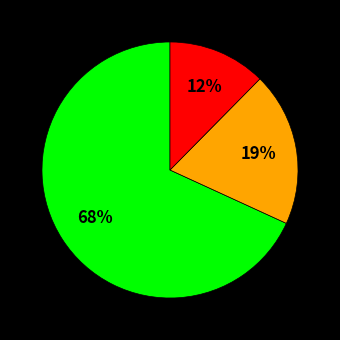

How many segments does this pie chart have?

3